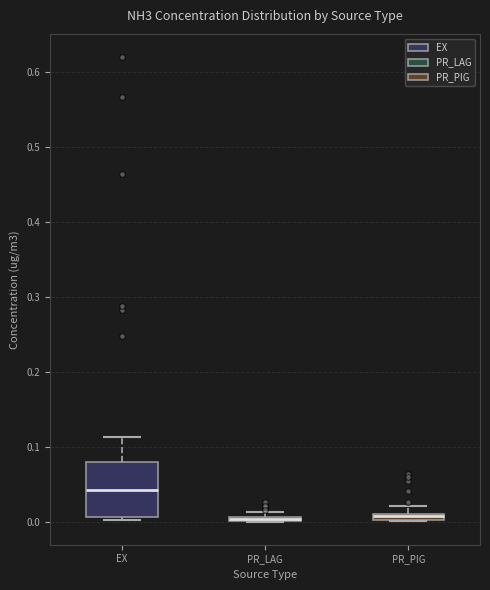

Which box is the tallest, from its lower edge to its upper edge?

EX